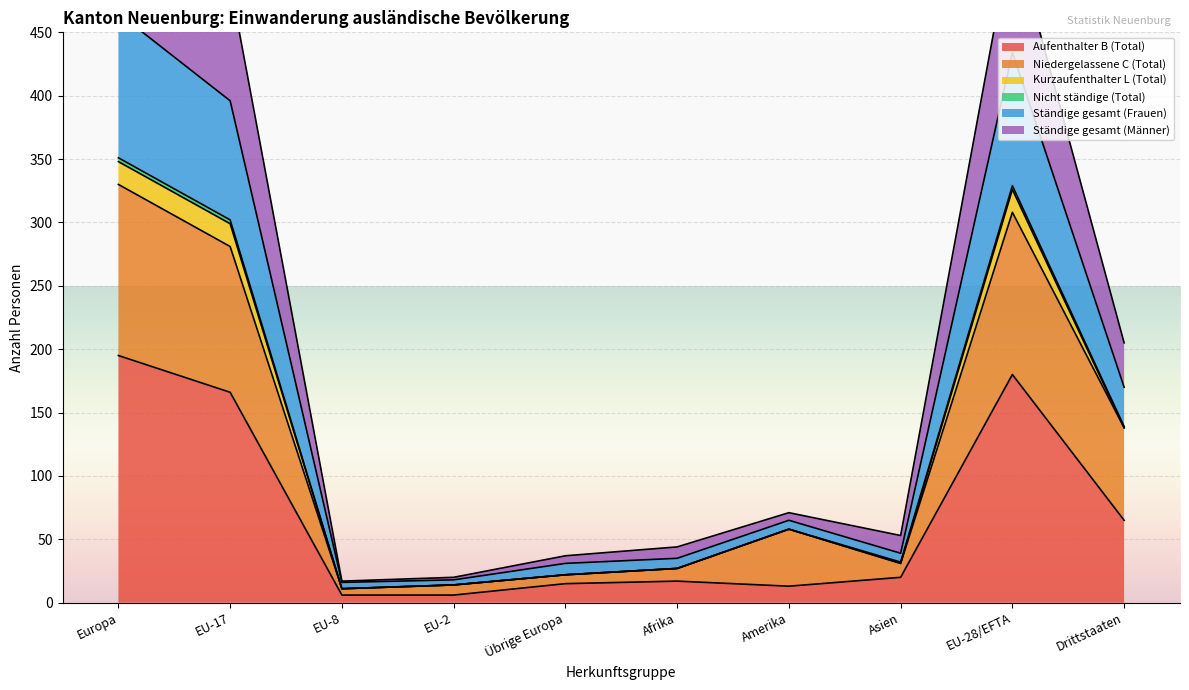

True or false: Aufenthalter B (Total) and Ständige gesamt (Männer) cross at least once.

False